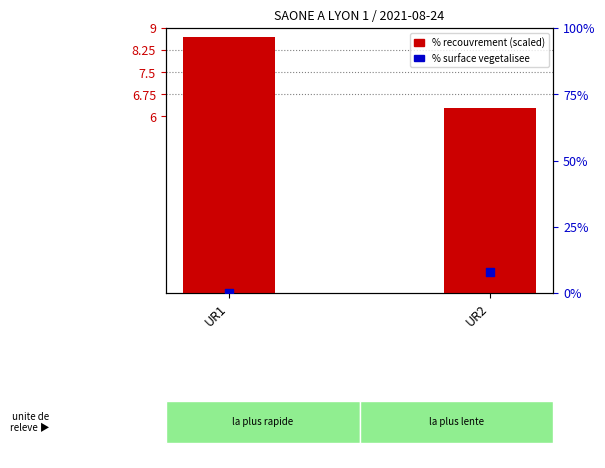

At how many categories does at least one series exceed 7?

2